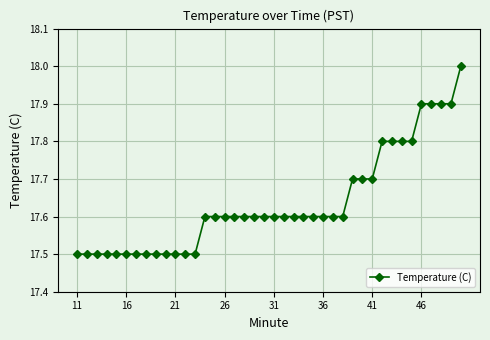

What is the difference between the maximum and minimum values?

0.5